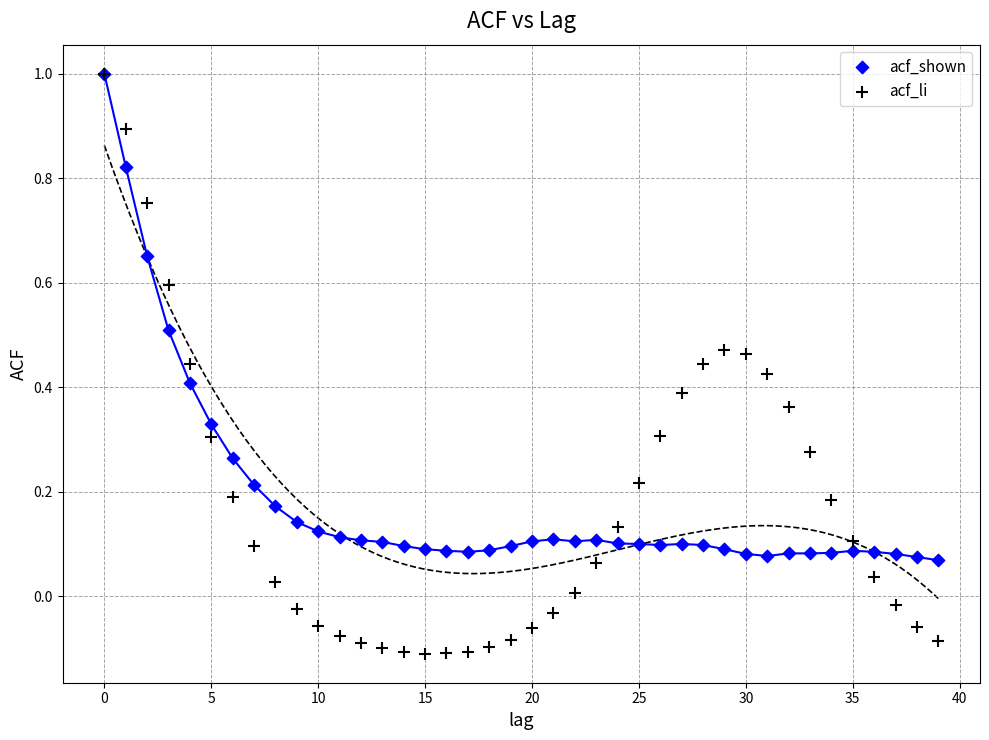

What are all the series names shown in the legend?

acf_shown, acf_li